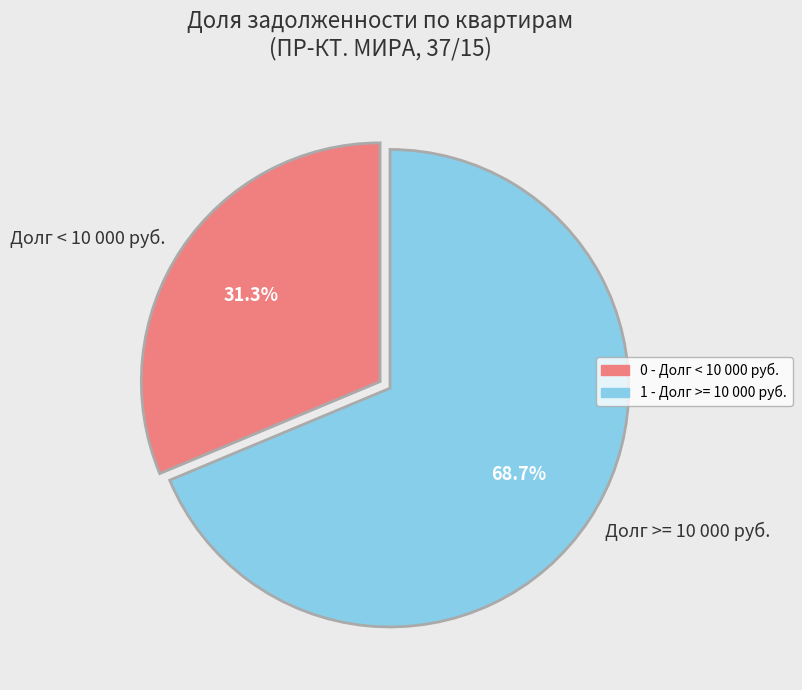

How many slices are in this pie chart?

2